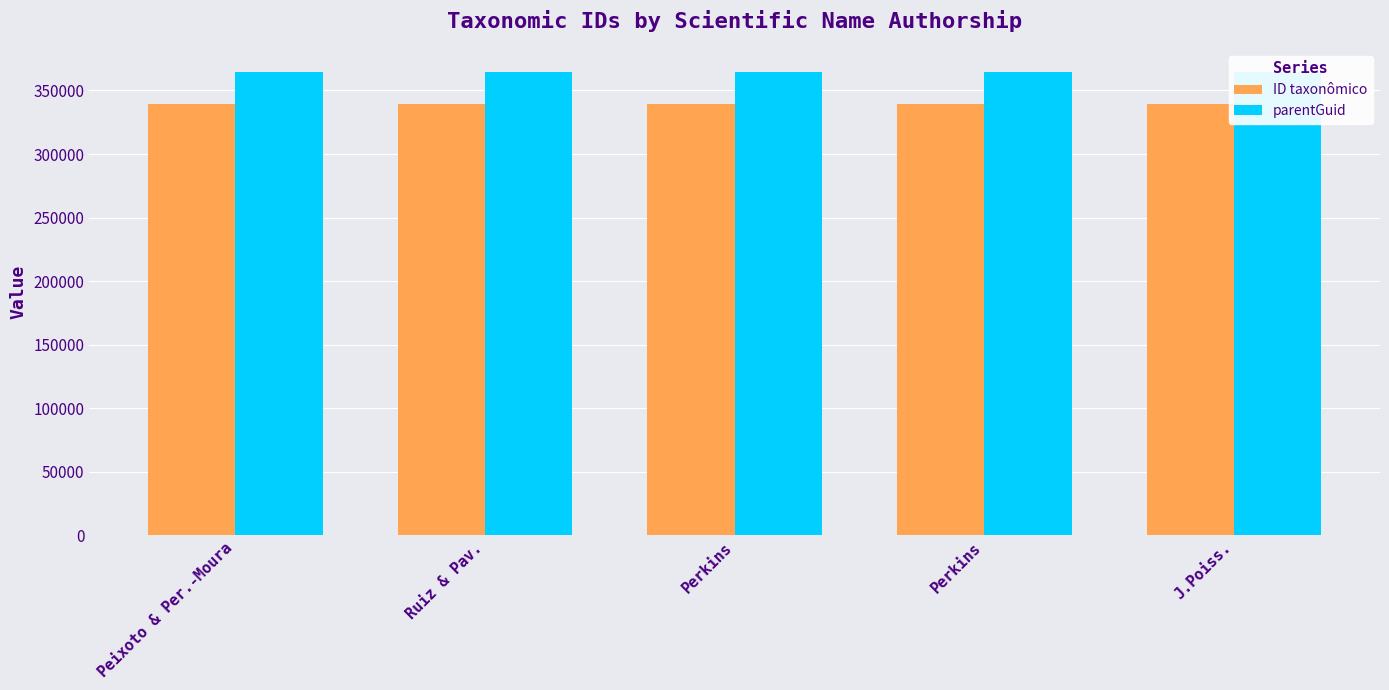

What is the spread (max minus min) of values at J.Poiss.?

25100